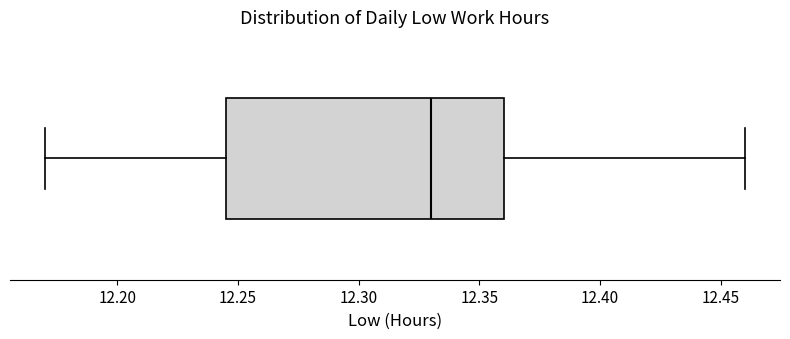

Where does the median line of the box sit on the x-axis? The values are not printed on the chart, so give them approximately, as read against the axis.

12.330